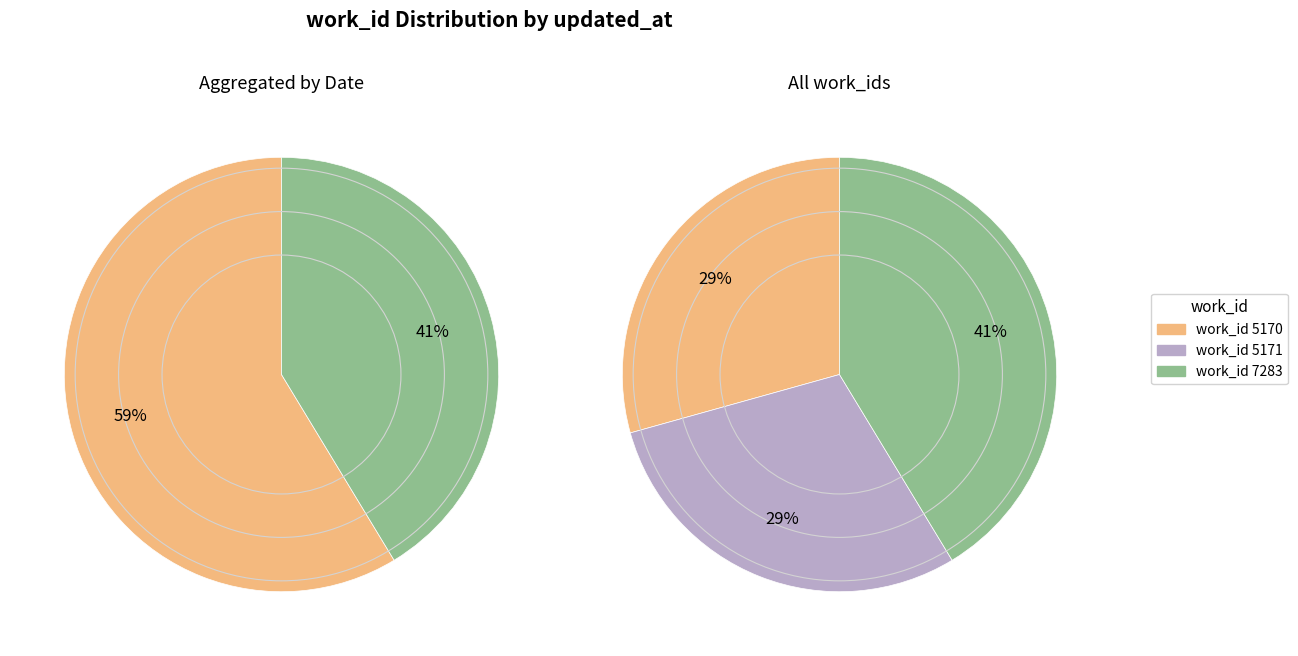

Does 2009-09-14 account for over 50% of the chart?

No